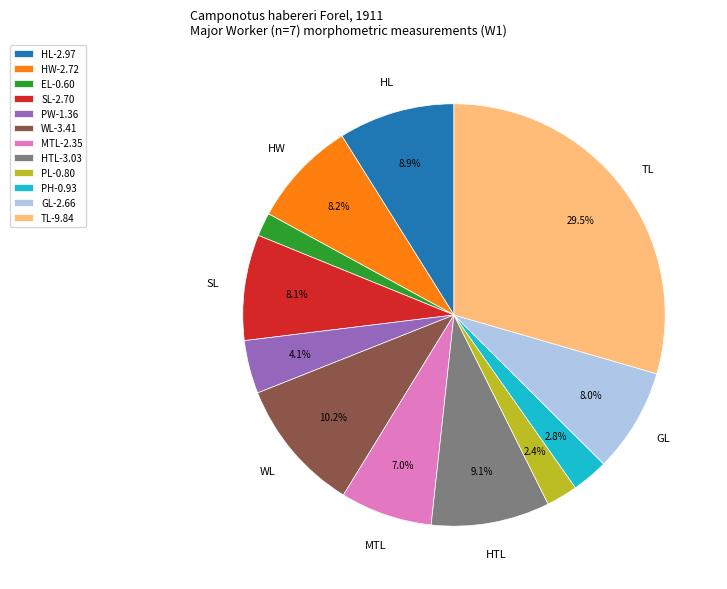

How many slices are in this pie chart?

12